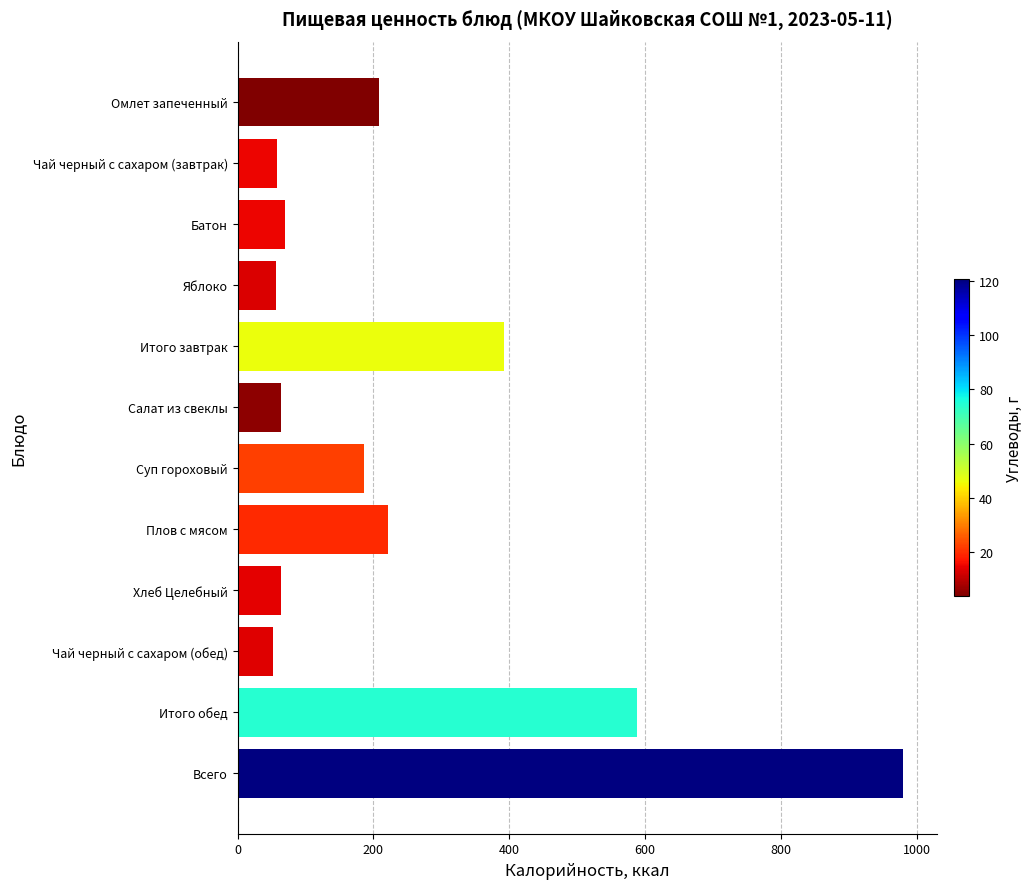

How many categories are shown in the chart?

12